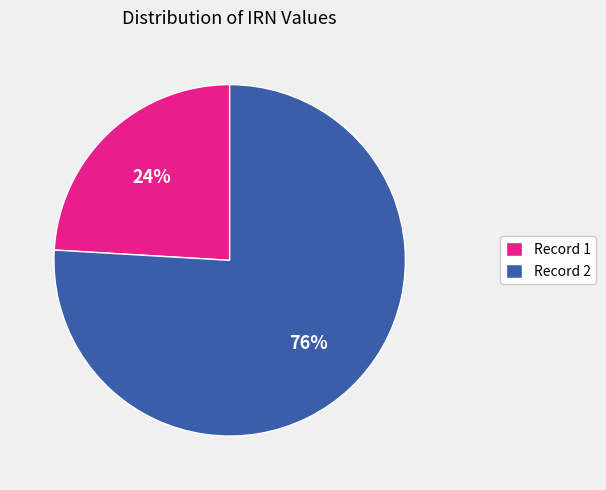

Is the sum of Record 2 and Record 1 greater than half?

Yes